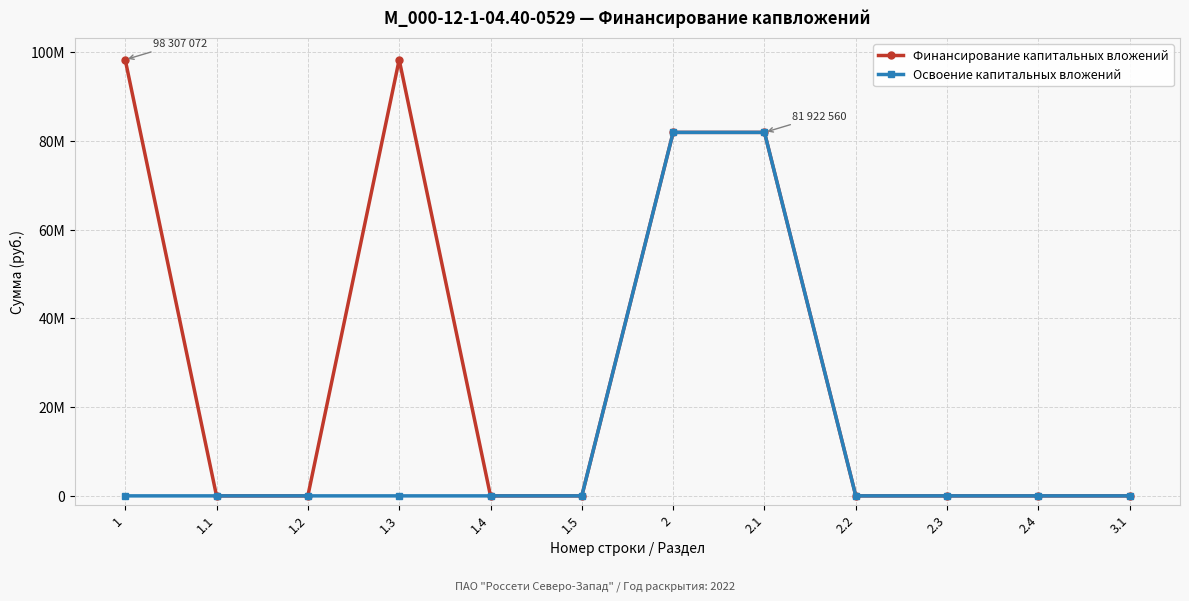

At how many categories does at least one series exceed 78514477?

4